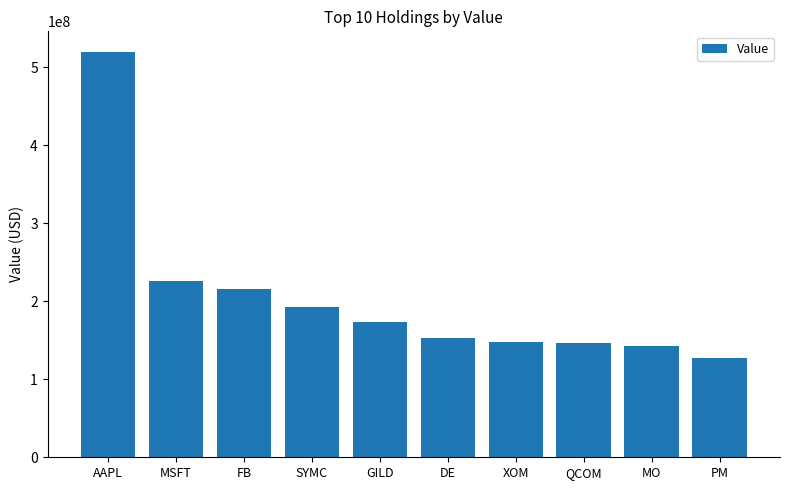

The value at XOM is 148314000. True or false?

True